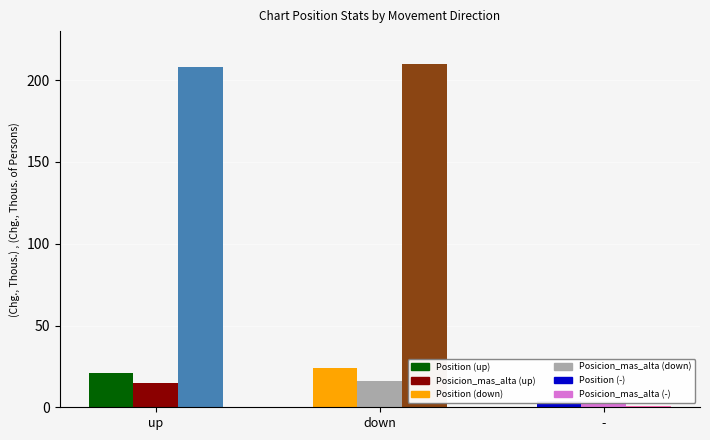

What is the difference between the maximum and minimum values in the Weeks_on_Chart series?

209